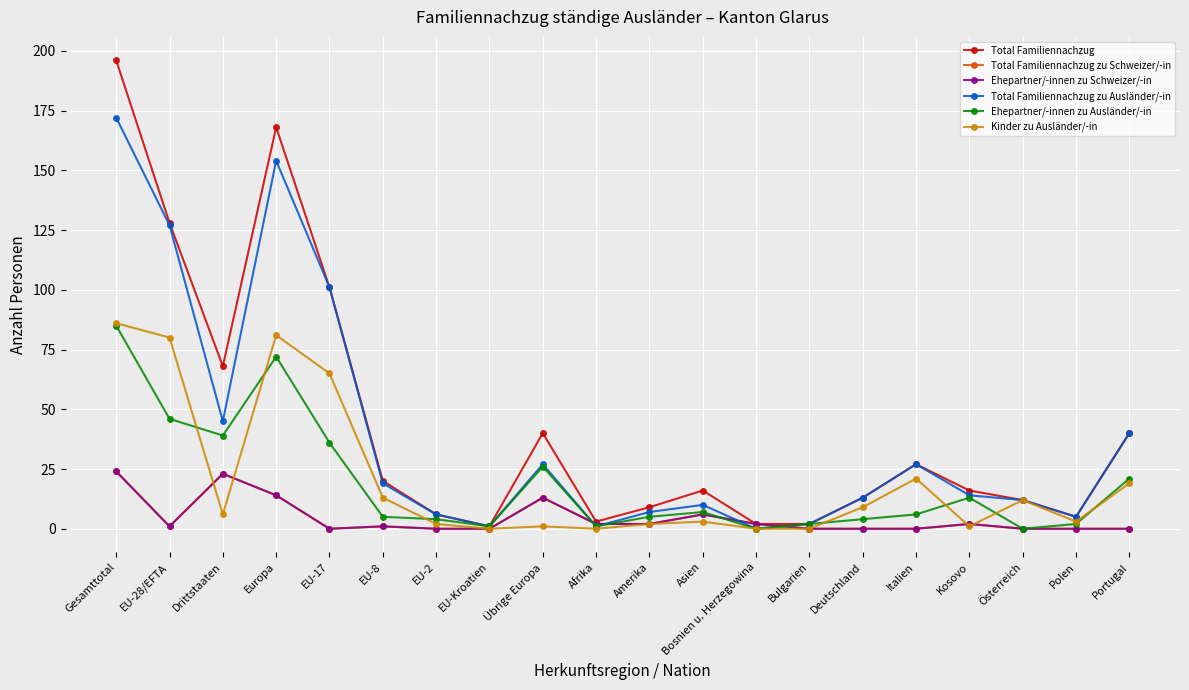

Is this an area chart (filled region under the line)?

No